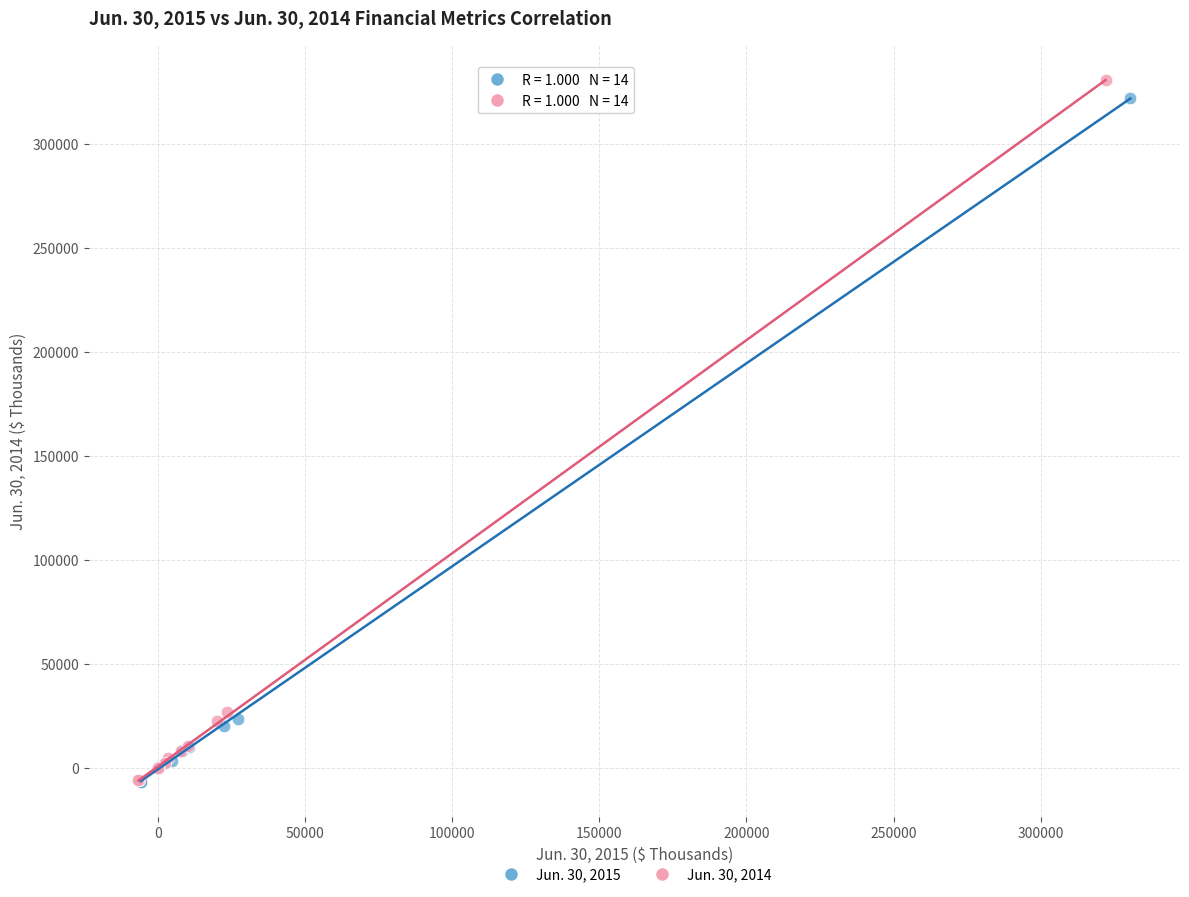

What are all the series names shown in the legend?

Jun. 30, 2015, Jun. 30, 2014